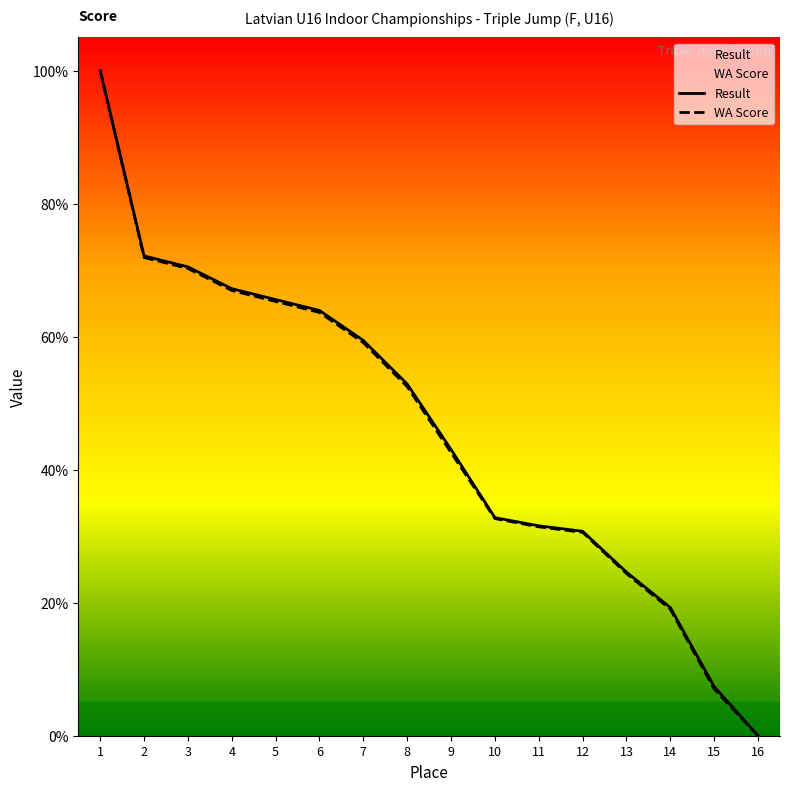

List the labels in order of Result value, largest first.

1, 2, 3, 4, 5, 6, 7, 8, 9, 10, 11, 12, 13, 14, 15, 16